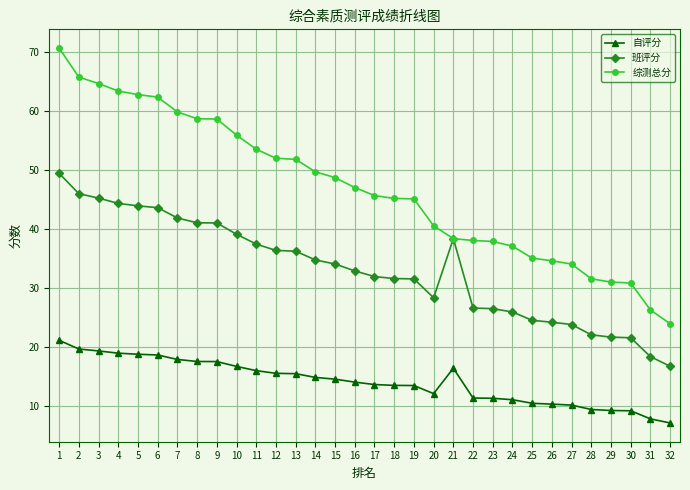

What is the sum of the 综测总分 values at 30 and 26?

65.5